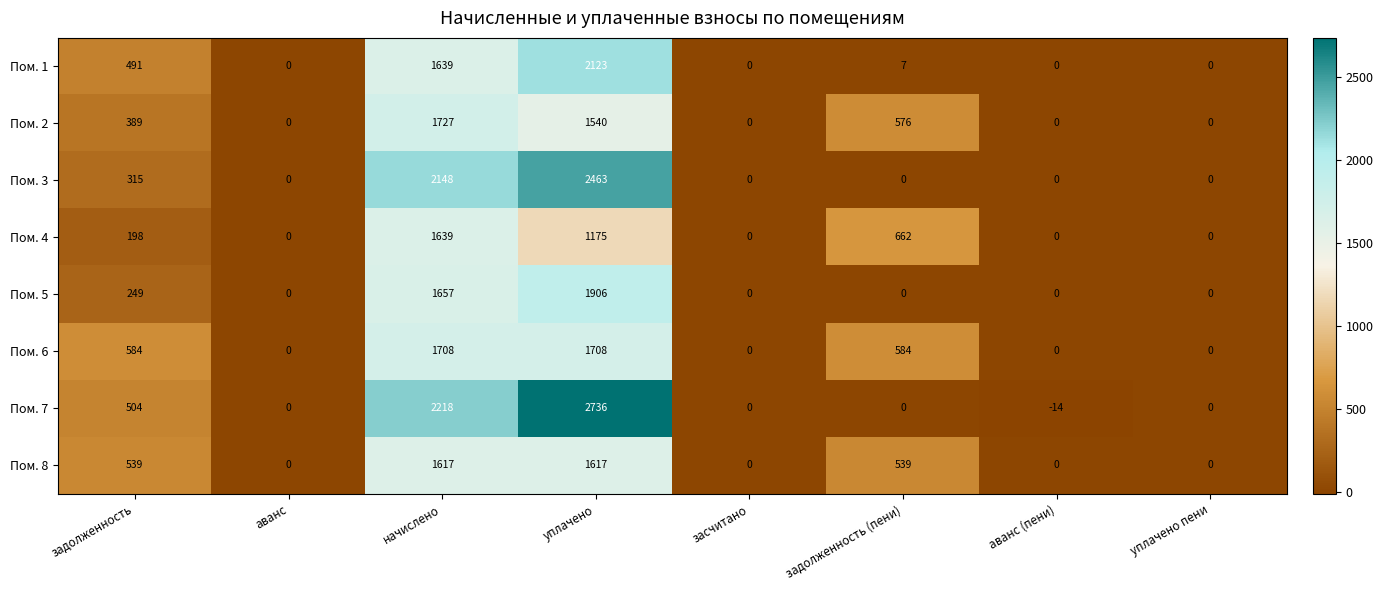

What is the minimum value shown in the chart?

-14